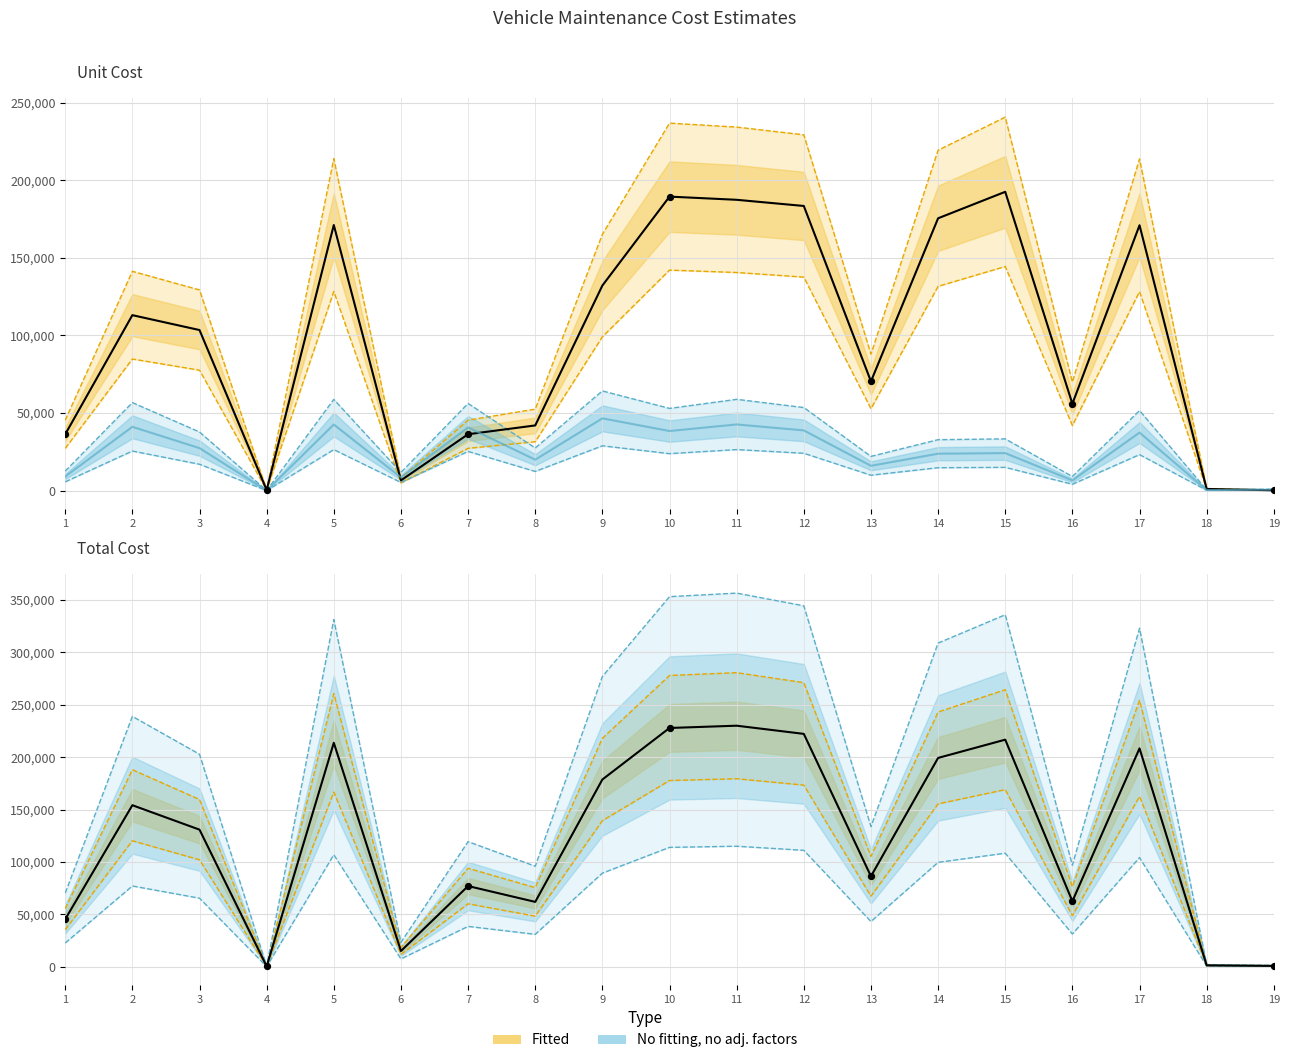

Approximately how many times larger is the value at 2 compared to 17?

0.7